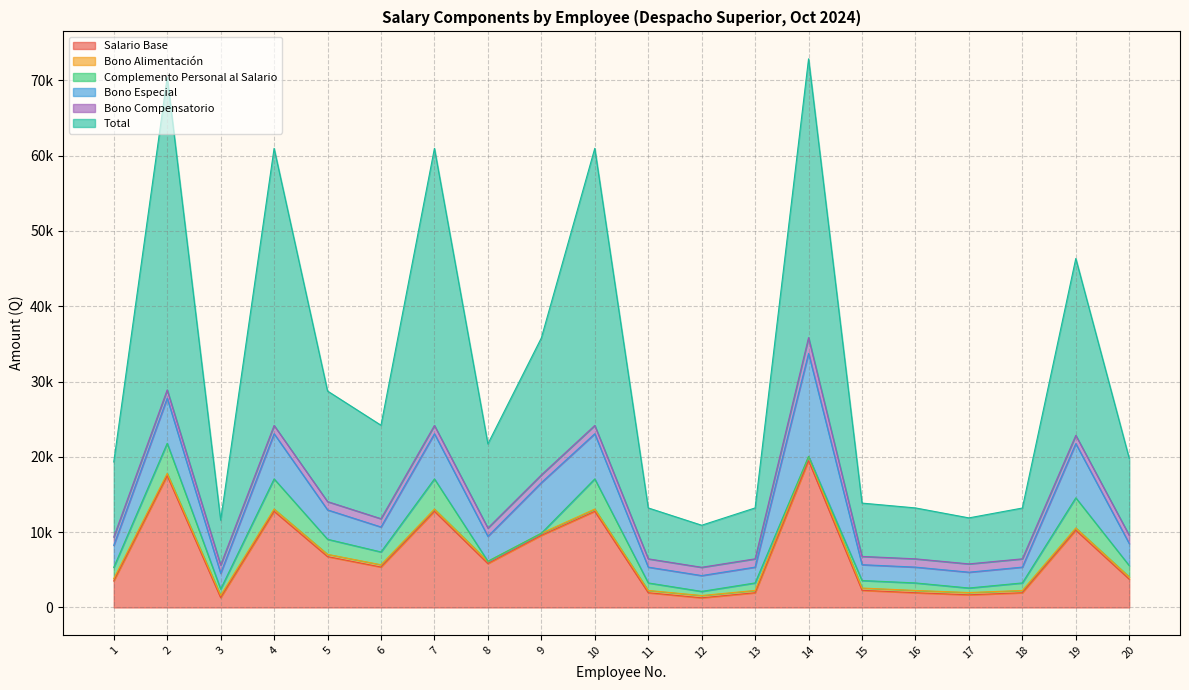

Is it true that Bono Alimentación equals 300.0 at 2?

True